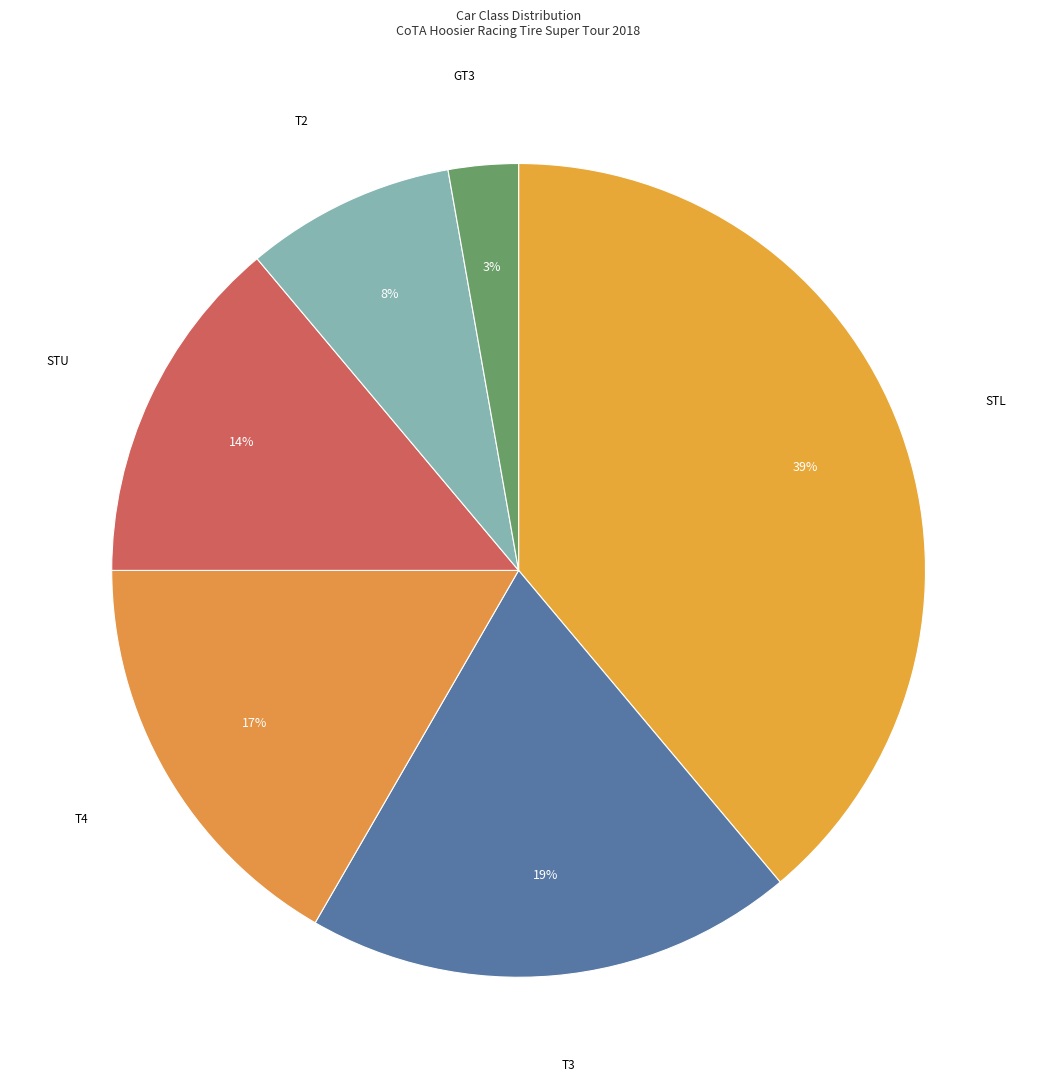

The T4 slice represents 17% of the pie. True or false?

True